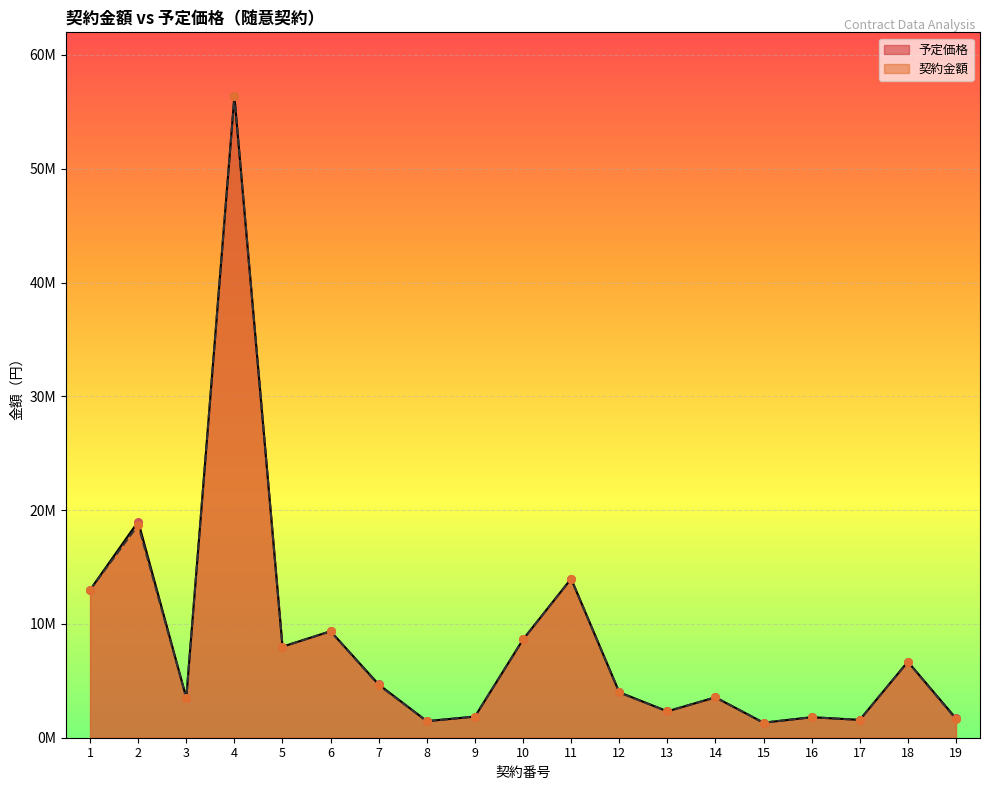

What is the total value across all series at 3?

6999989